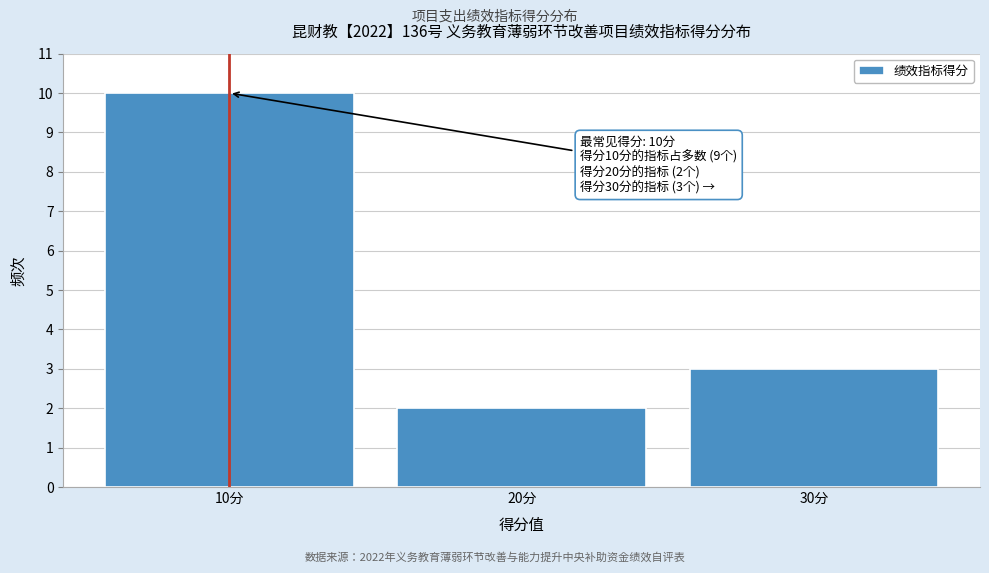

Over which range of the x-axis is the bar tallest?

5 to 15